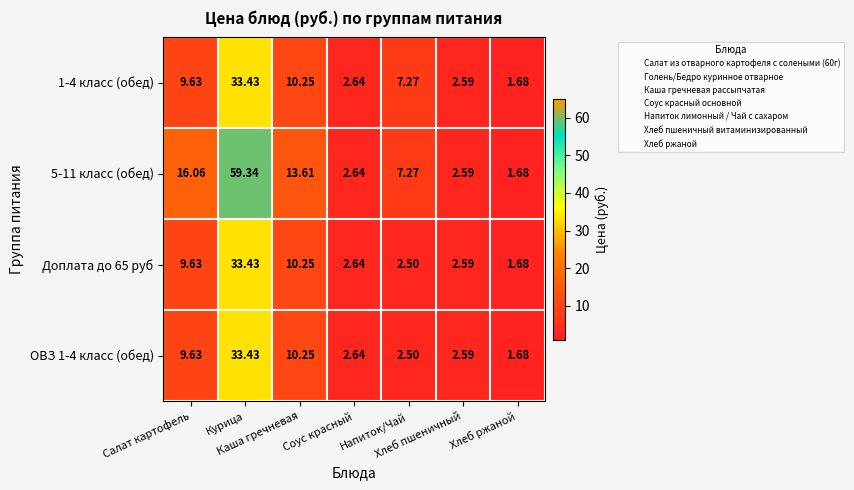

How many distinct data groups are displayed?

4